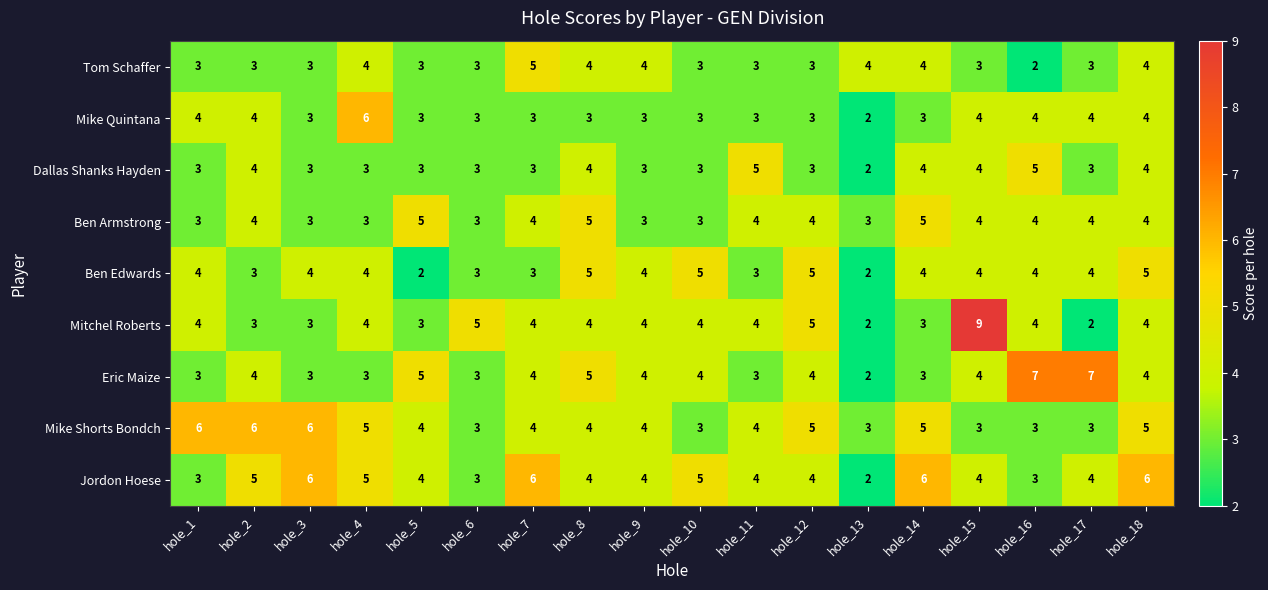

What is the total value across all series at hole_7?

36